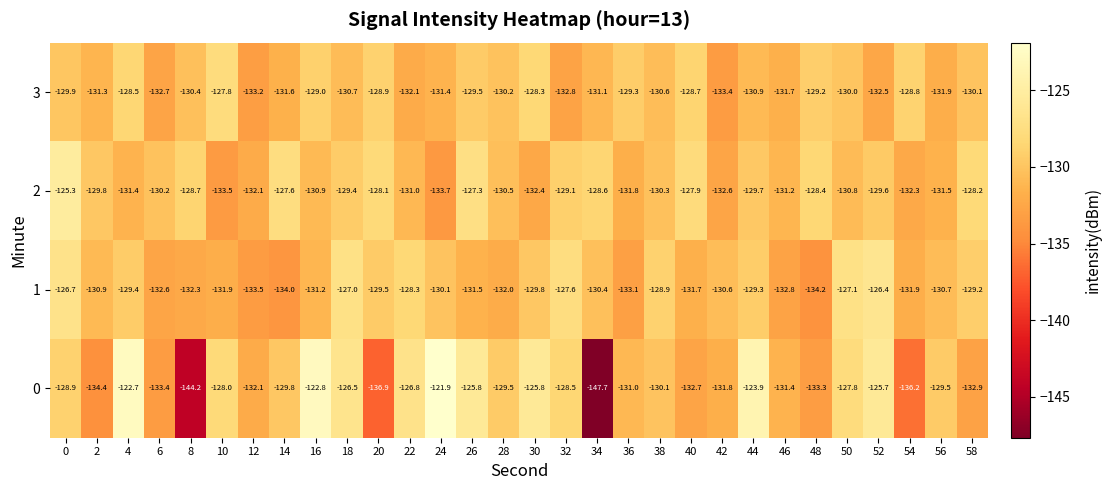

The value of 2 at 40 is -48.4. True or false?

False